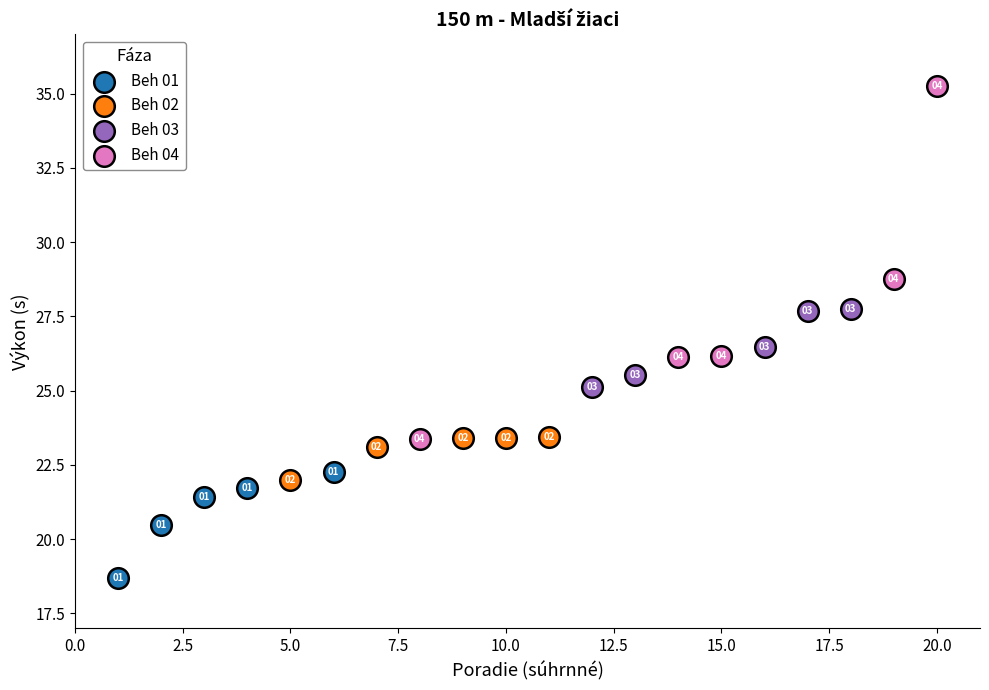

Which series contains the lowest Y value?

Beh 01